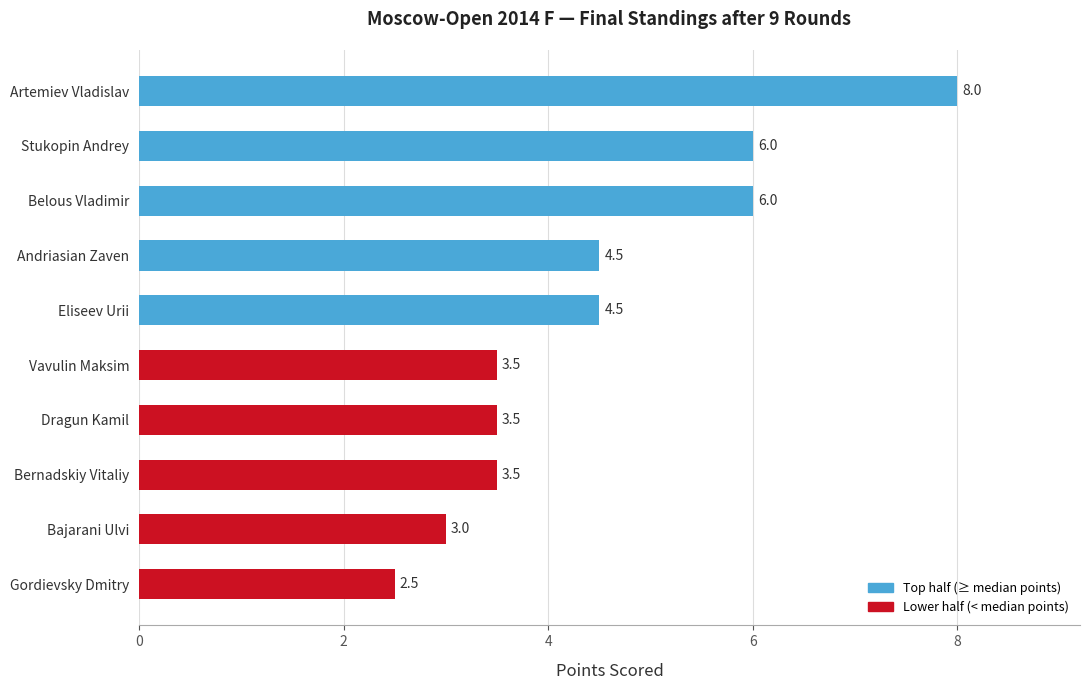

Between Belous Vladimir and Gordievsky Dmitry, which is larger?

Belous Vladimir